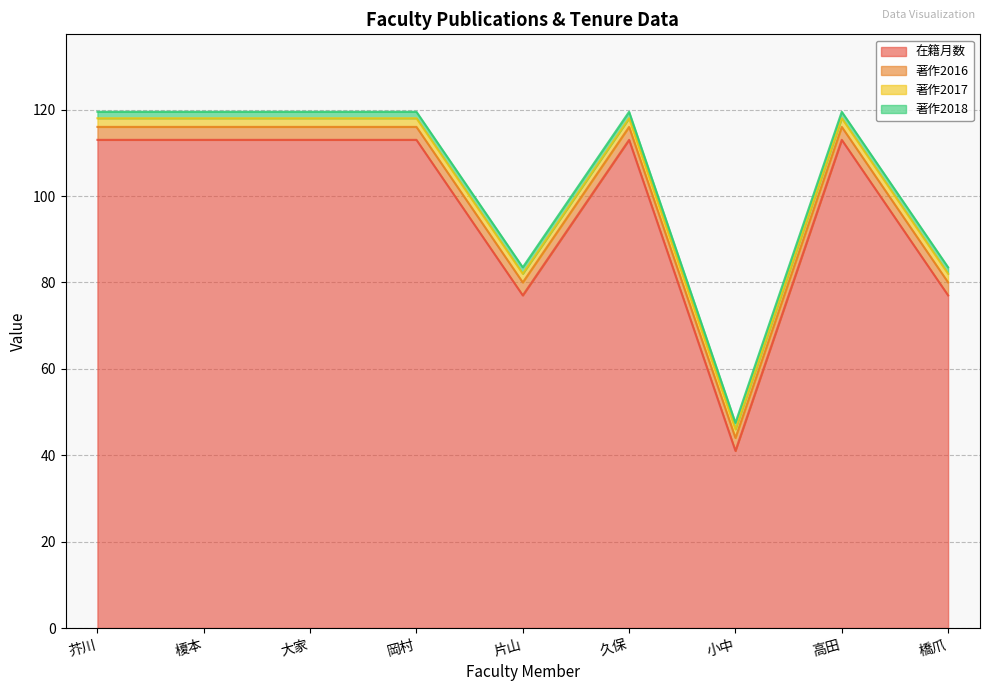

True or false: 著作2017 has more than 0 points higher than both neighbors.

False